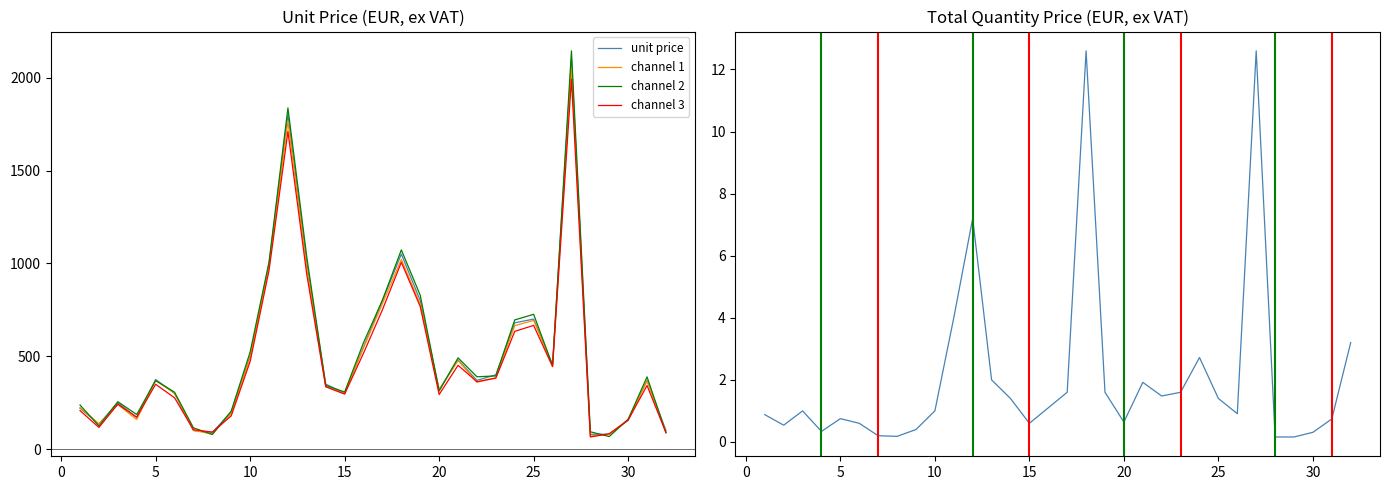

What is the maximum value for channel 2?

2144.3